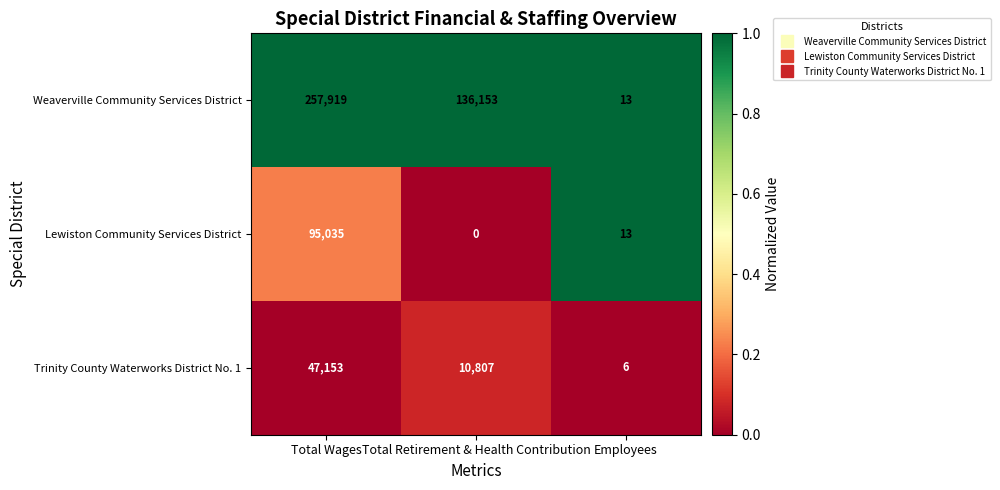

At Total Retirement & Health Contribution, list the series in order from largest to smallest.

Weaverville Community Services District, Trinity County Waterworks District No. 1, Lewiston Community Services District